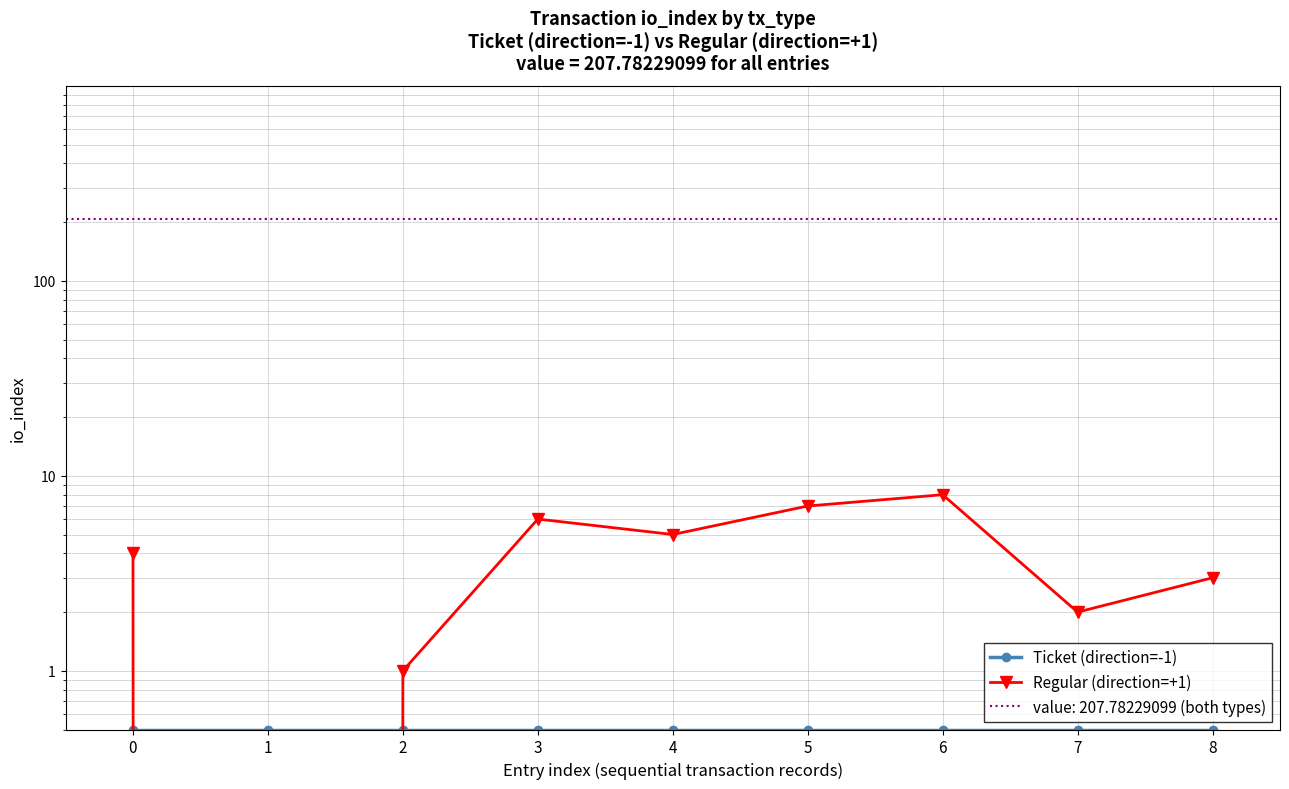

In Regular (direction=+1), how many points are higher than both neighbors (excluding endpoints)?

2